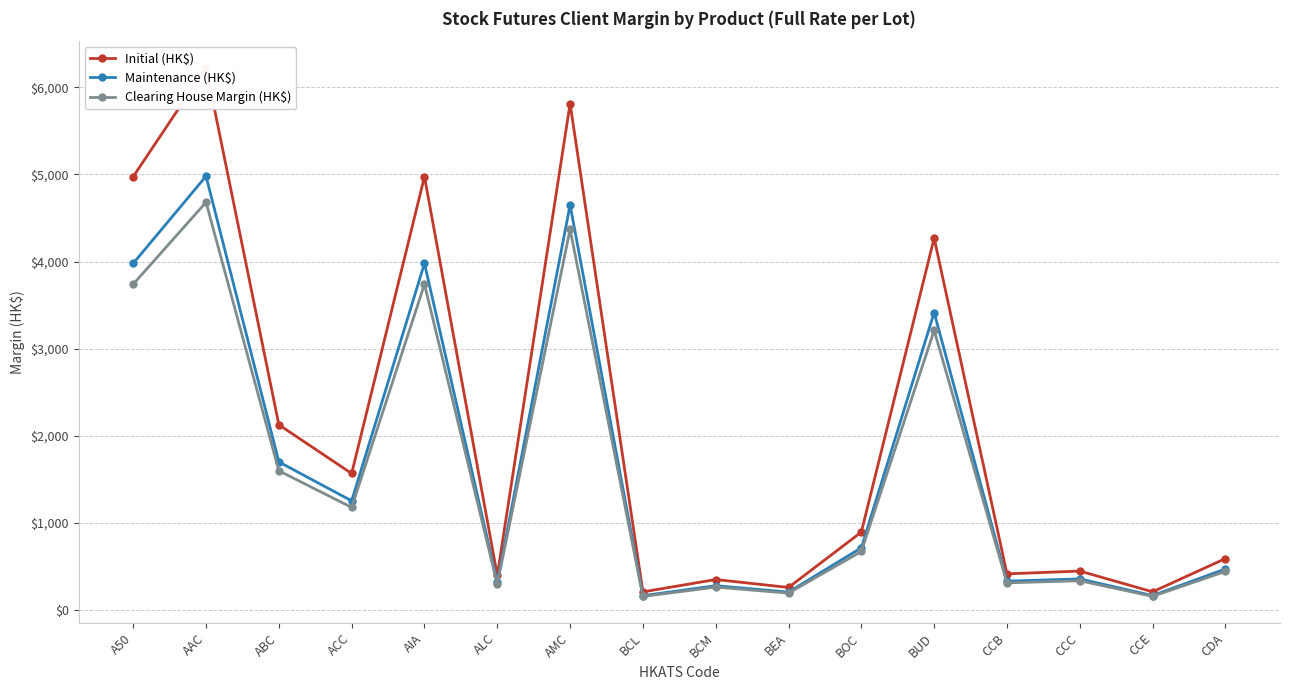

True or false: Clearing House Margin (HK$) has a value of 514 at CCB.

False